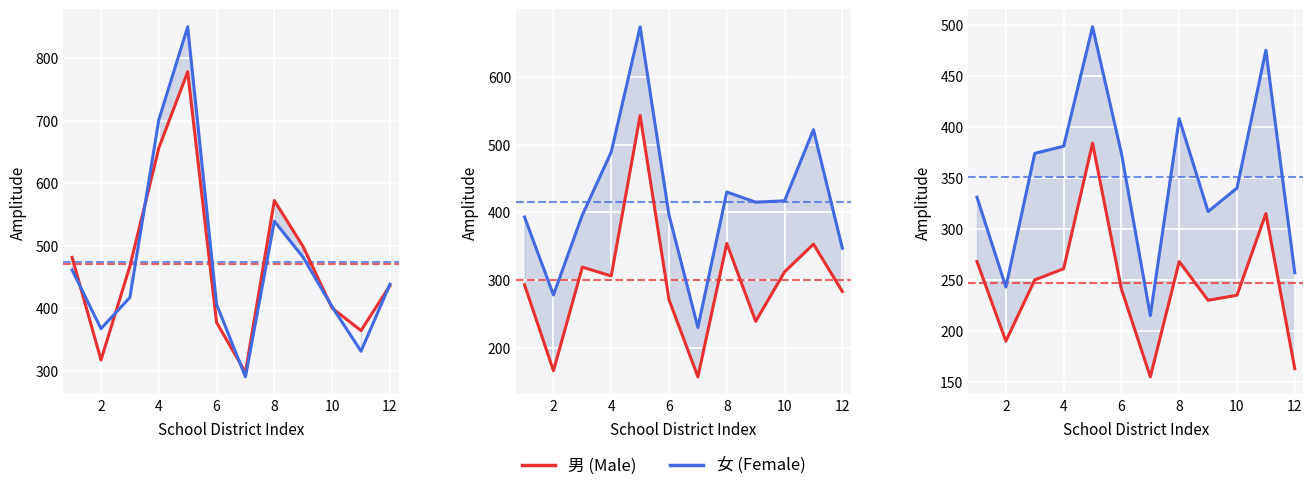

What is the label of the 11th point from the left?

10